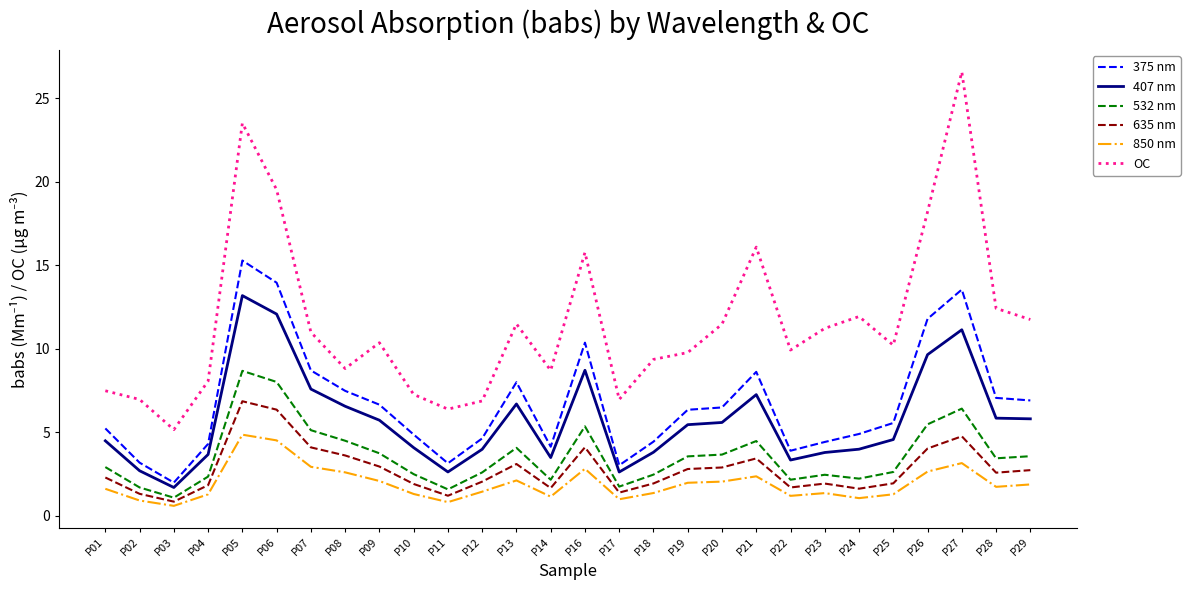

True or false: 407 nm and OC intersect in this chart.

False